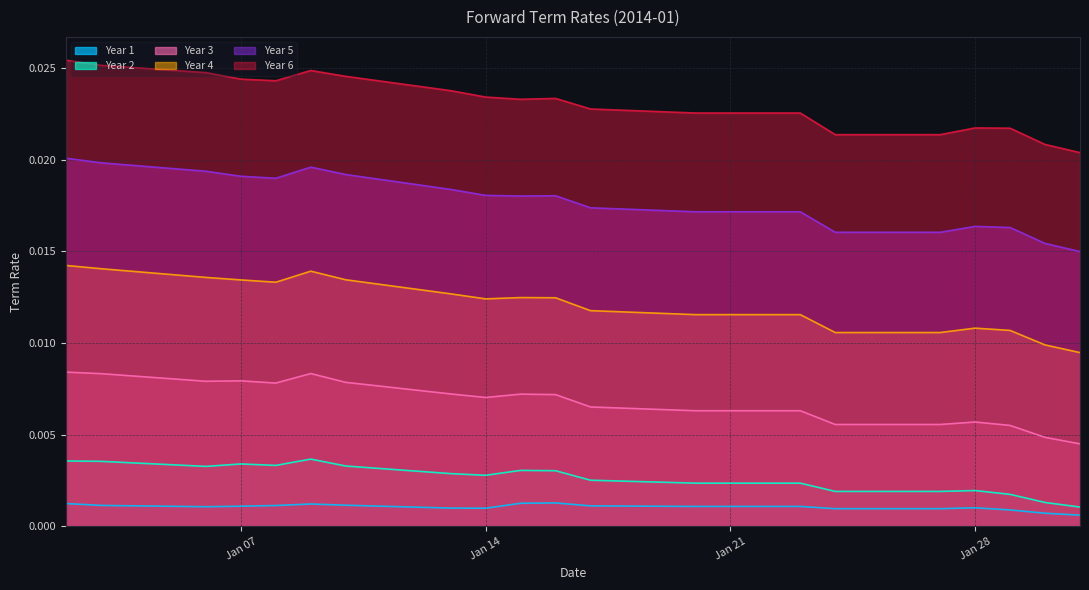

Which series has the largest total across all categories?

Year 6